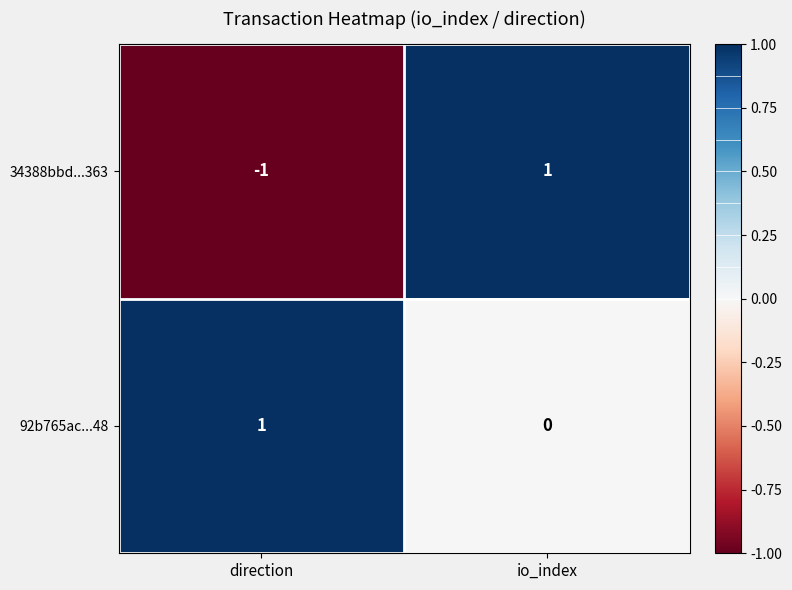

The value of 34388bbd...363 at direction is -1. True or false?

True